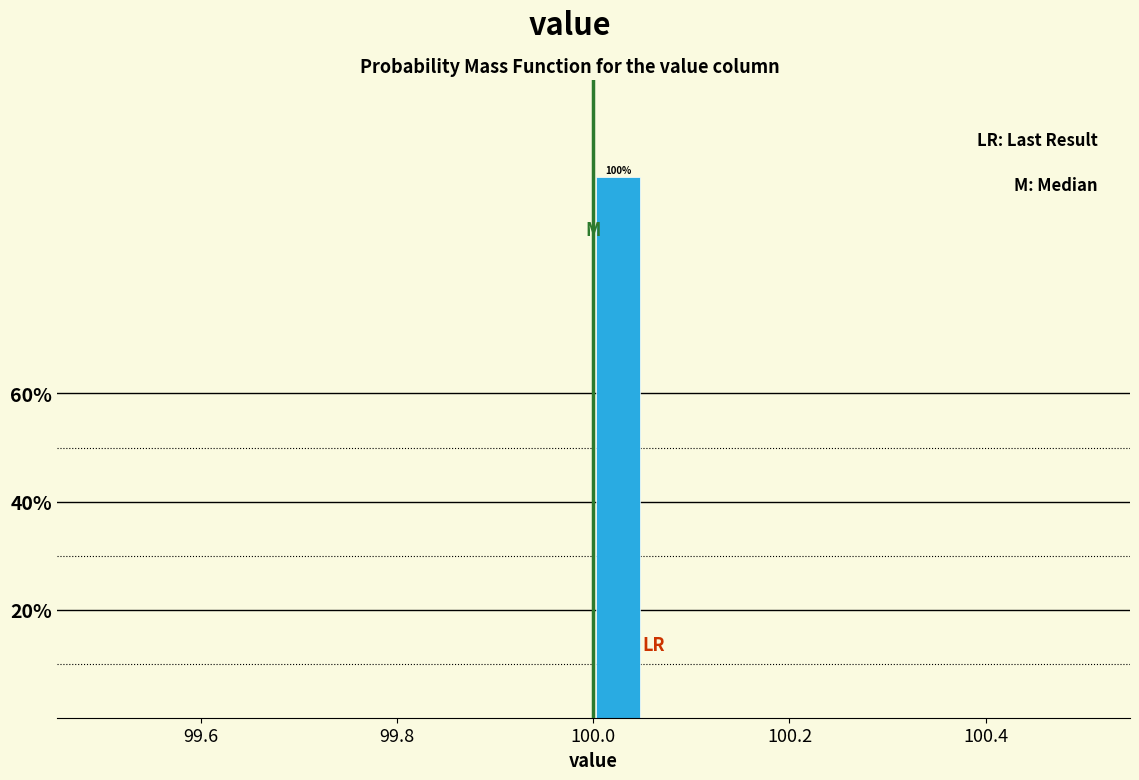

Around what value on the x-axis is the tallest bar? Give the approximate position of its centre, as read against the axis.

100.02